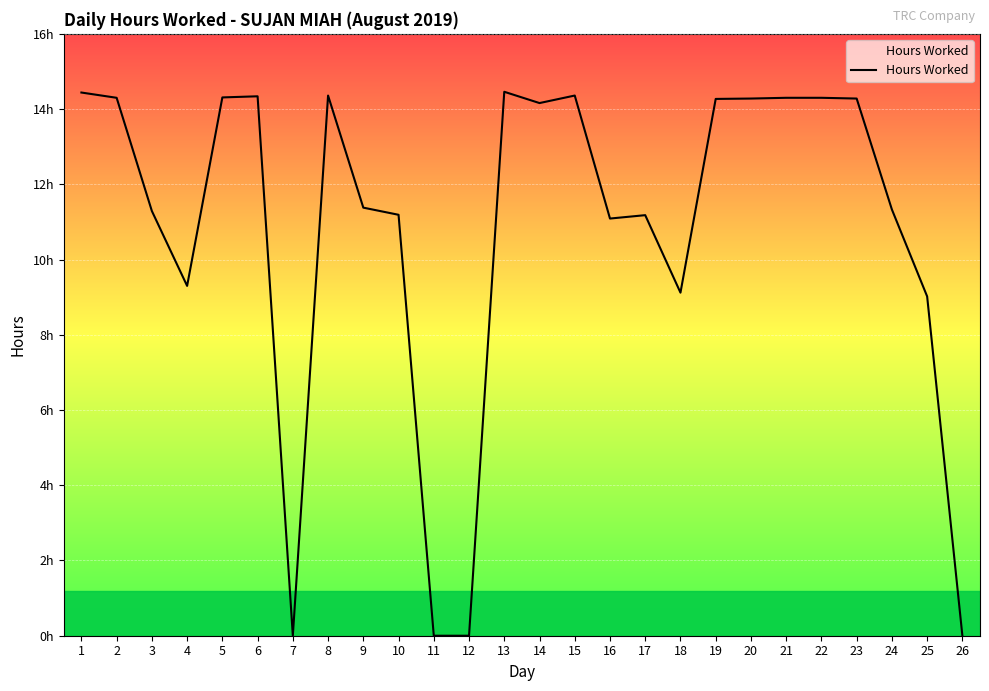

At which label does the data first exceed 14?

1